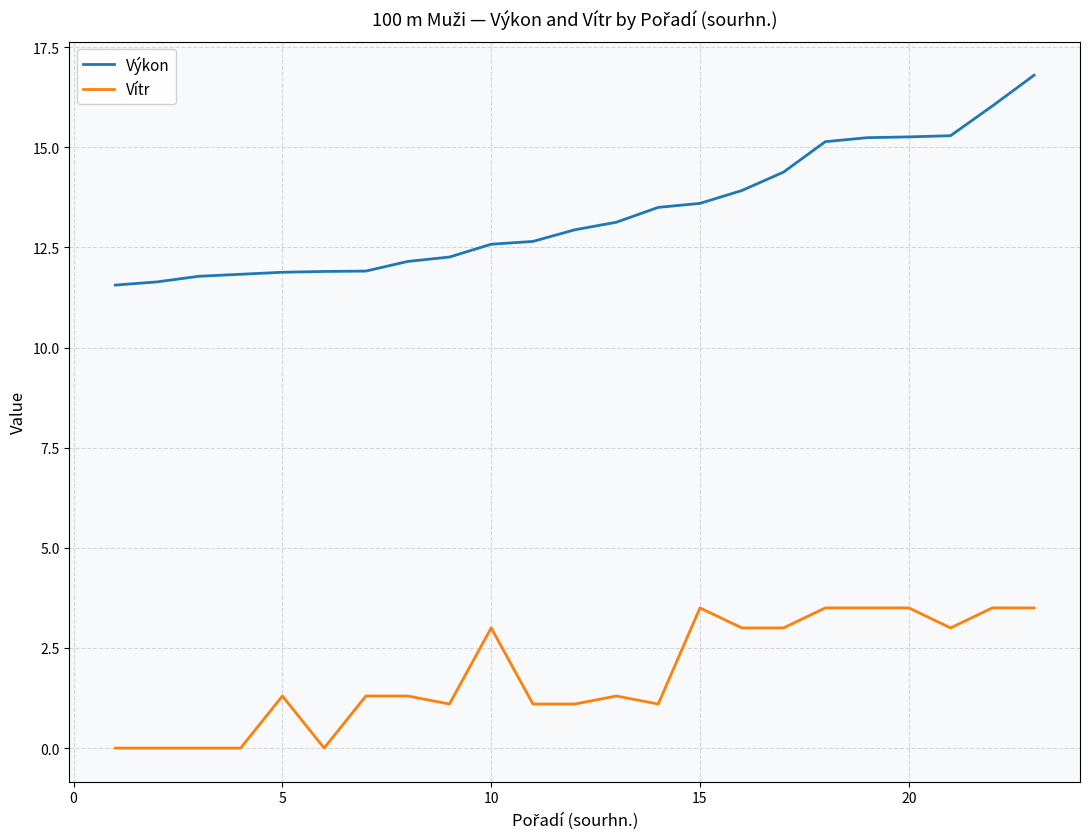

Does the chart have visible grid lines?

Yes